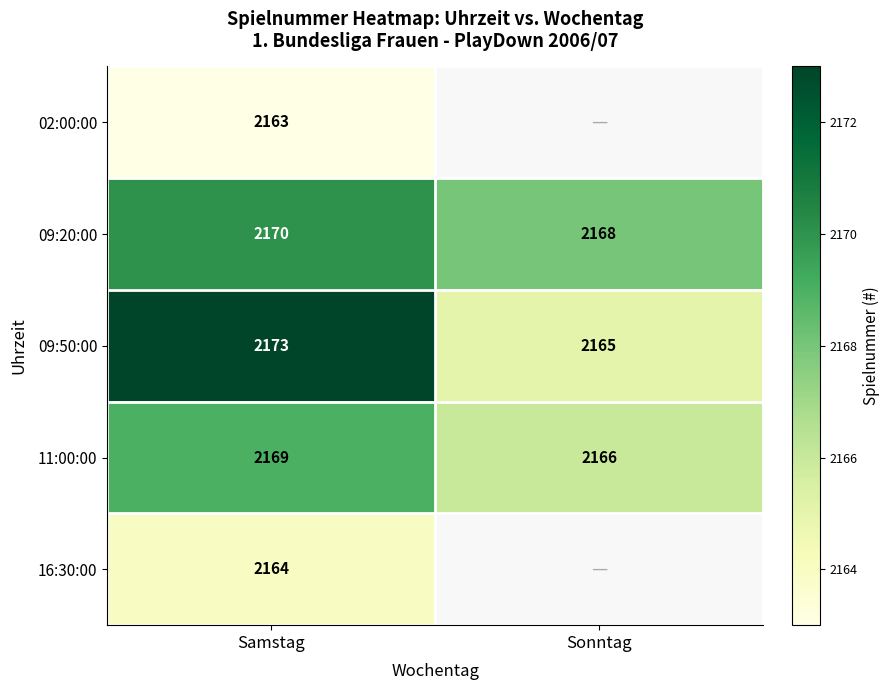

At which label does 11:00:00 reach its peak?

Samstag